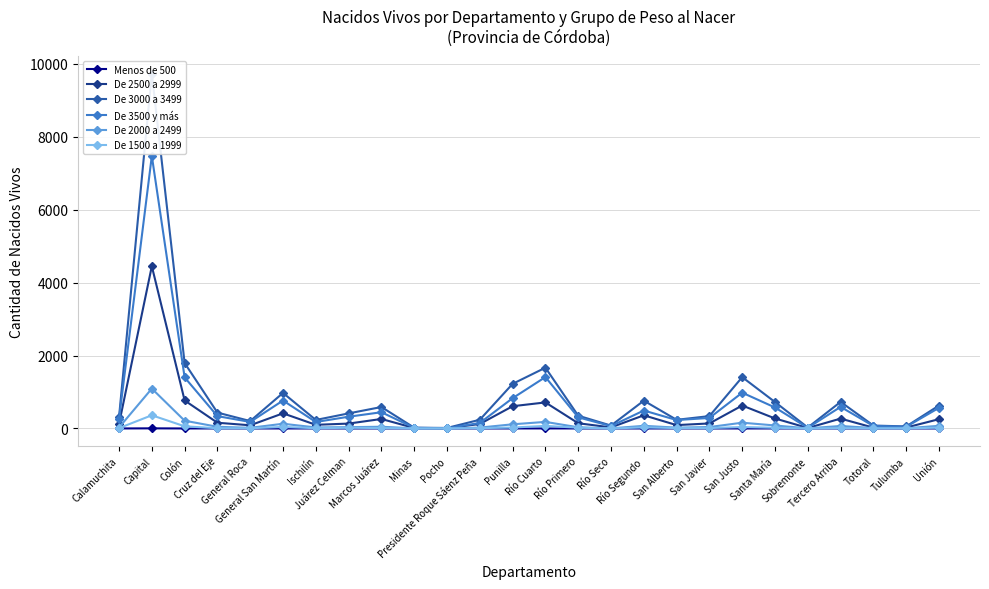

What position from the left is General San Martín?

6